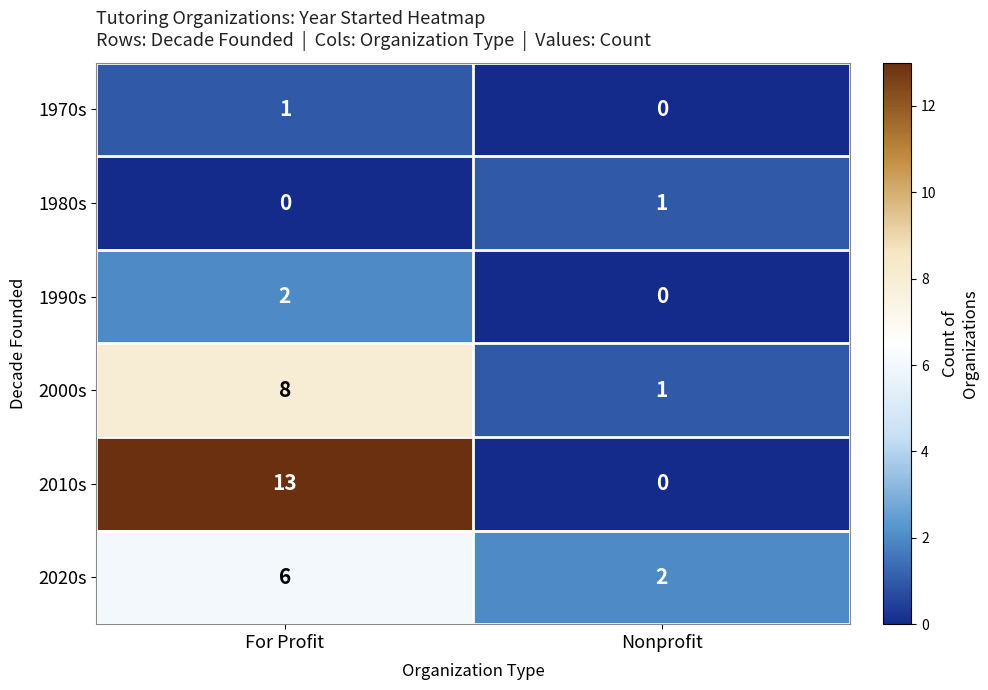

At which category is the sum across all series the highest?

For Profit